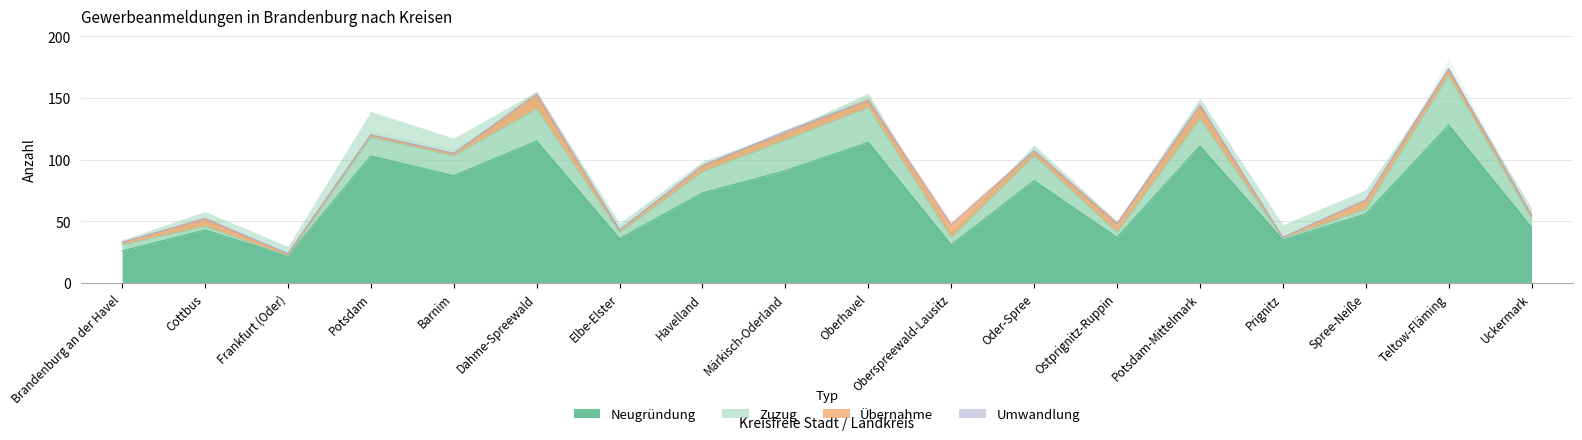

Reading left to right, list all the values displayed in this chart.

Neugründung: 26	43	22	103	87	115	36	73	91	114	31	83	37	111	35	56	128	45
Umwandlung: 0	0	1	0	0	1	0	0	2	0	0	0	0	1	0	0	2	0
Zuzug: 5	3	0	15	16	26	5	17	25	28	6	20	4	22	1	4	40	7
Übernahme: 2	6	1	2	2	11	2	5	5	6	10	4	7	10	1	7	4	3